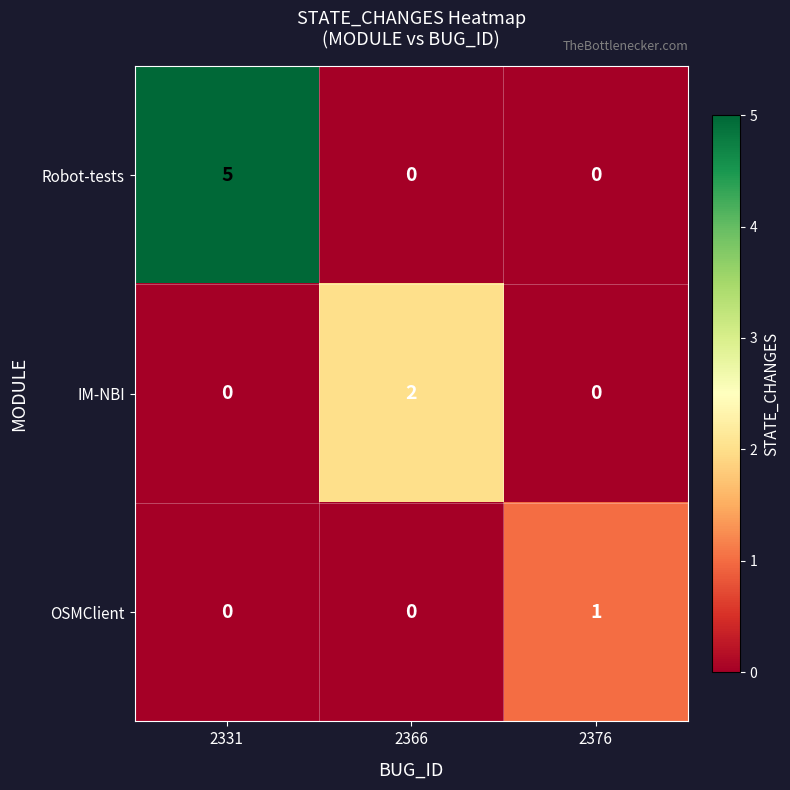

Which series has the widest spread of values?

Robot-tests